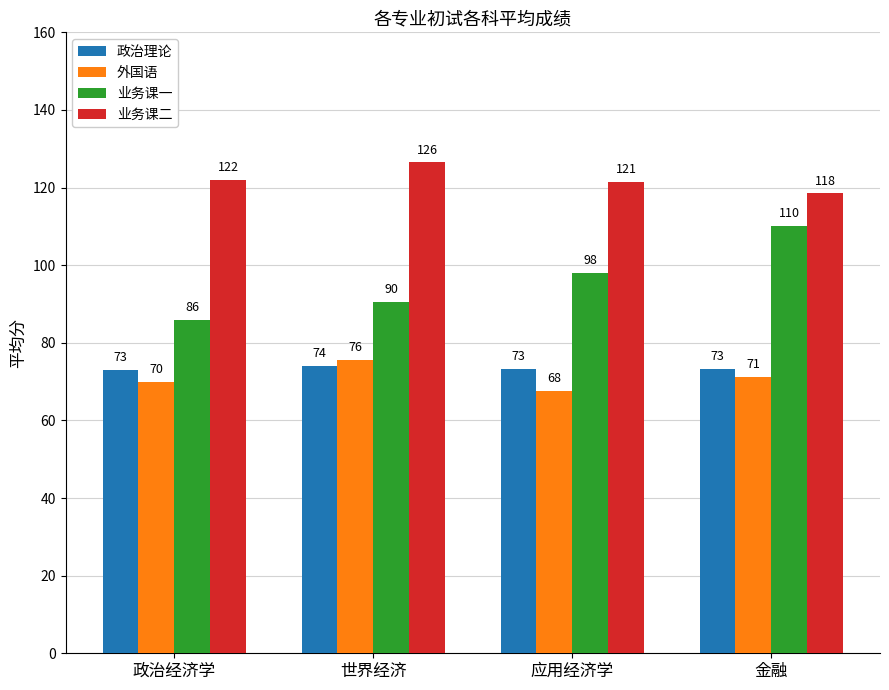

Is the value of 业务课一 at 世界经济 greater than the value of 外国语 at 金融?

Yes